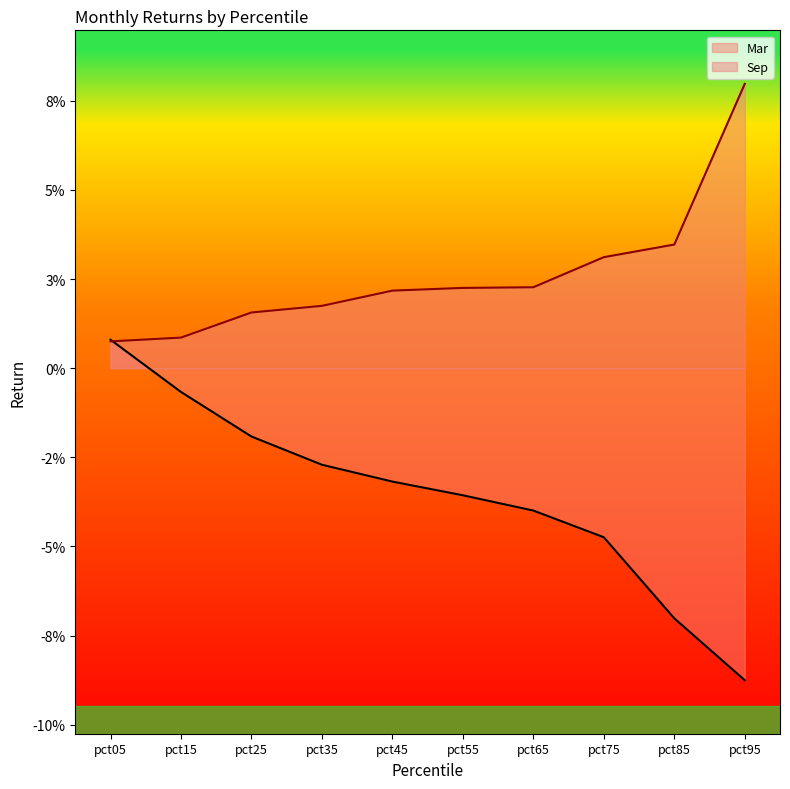

After their last crossing, which series has the higher values: Sep or Mar?

Sep